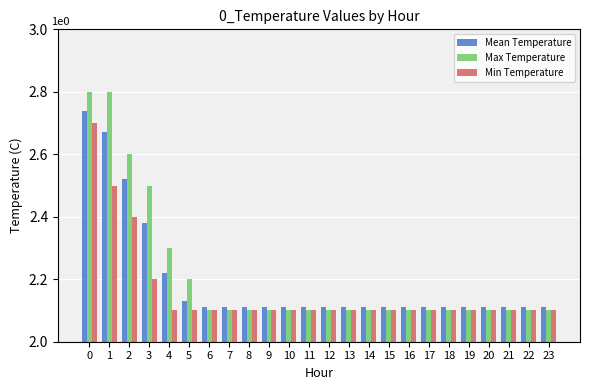

Rank the series at 3 from lowest to highest value.

Min Temperature, Mean Temperature, Max Temperature